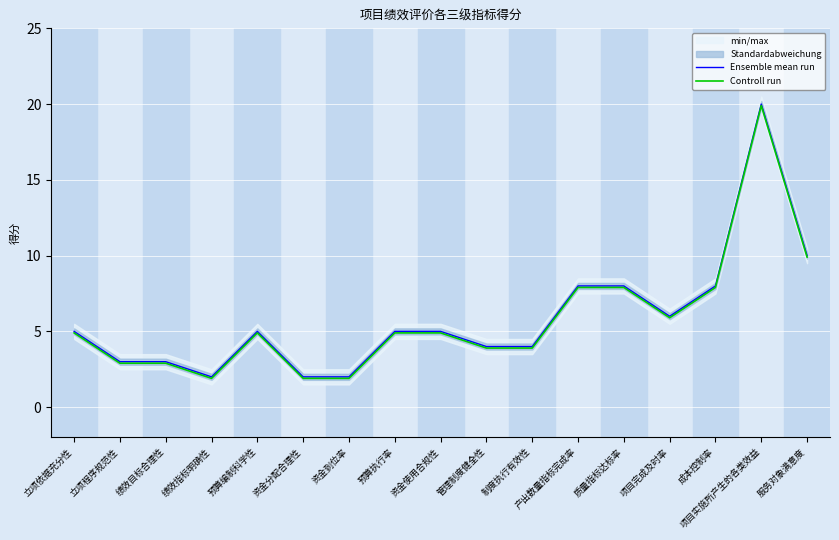

Reading right to left, extract all data points from this chart.

Ensemble mean run: 10.0	20.0	8.0	6.0	8.0	8.0	4.0	4.0	5.0	5.0	2.0	2.0	5.0	2.0	3.0	3.0	5.0
Controll run: 9.9	19.9	7.9	5.9	7.9	7.9	3.9	3.9	4.9	4.9	1.9	1.9	4.9	1.9	2.9	2.9	4.9